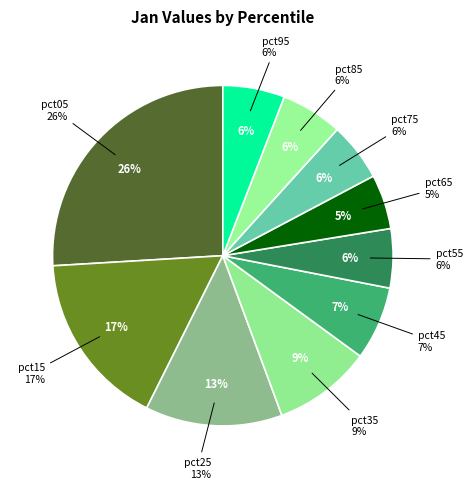

How many segments does this pie chart have?

10